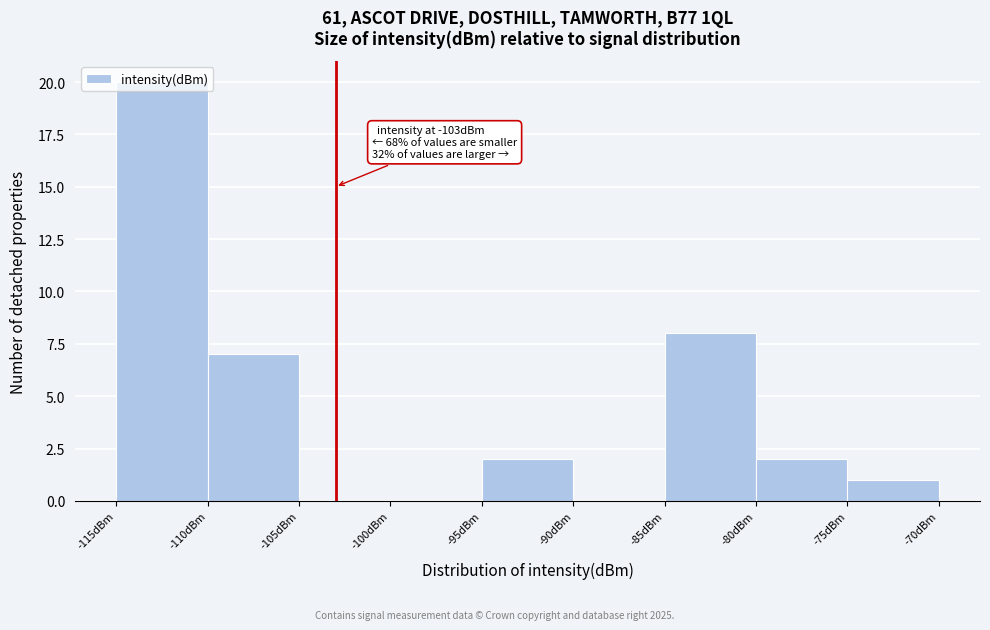

Over which range of the x-axis is the bar tallest?

-115 to -110